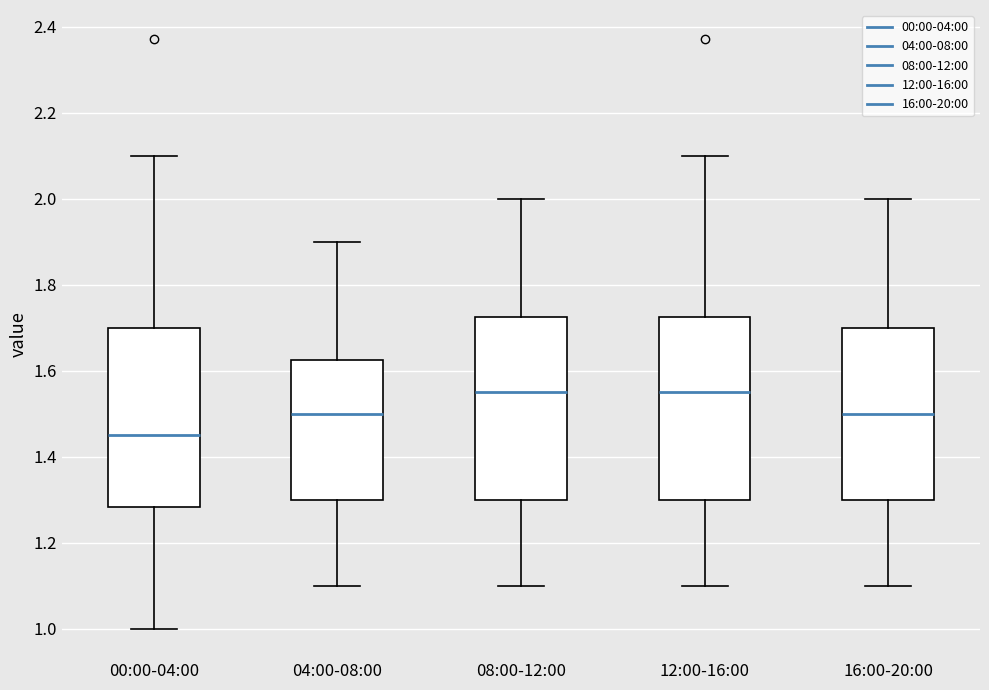

Reading left to right, transcribe this box plot: for each box, give where its median line is, the range the box spans, and where its two whiskers end, as read against the y-axis. The values are not printed on the chart, so give them approximately, as read against the axis.

00:00-04:00: median 1.46, box 1.28 to 1.70, whiskers 1.00 to 2.10
04:00-08:00: median 1.50, box 1.30 to 1.62, whiskers 1.10 to 1.90
08:00-12:00: median 1.56, box 1.30 to 1.72, whiskers 1.10 to 2.00
12:00-16:00: median 1.56, box 1.30 to 1.72, whiskers 1.10 to 2.10
16:00-20:00: median 1.50, box 1.30 to 1.70, whiskers 1.10 to 2.00